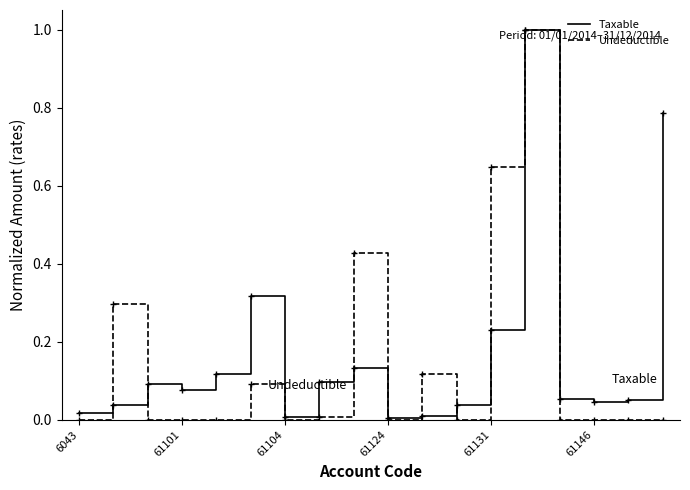

Does the chart have visible grid lines?

No